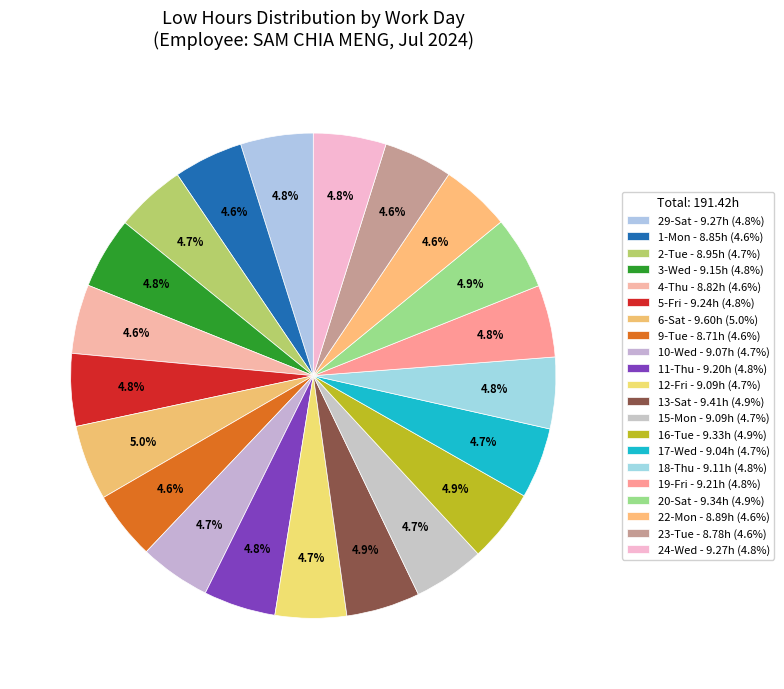

What percentage is the 4-Thu slice, to the nearest percent?

5%